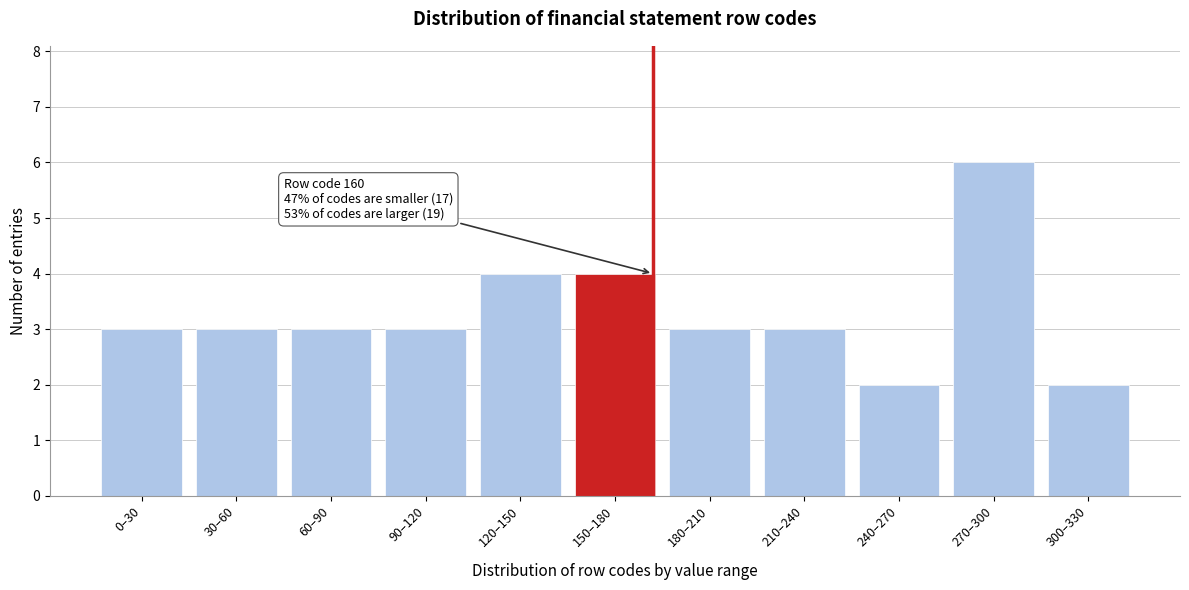

Reading left to right, extract all data points from this chart.

3	3	3	3	4	4	3	3	2	6	2